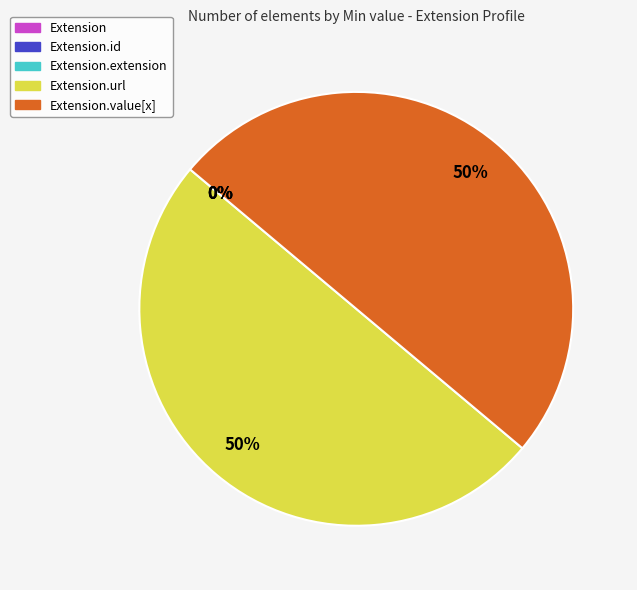

Which category has the biggest portion of the pie?

Extension.url